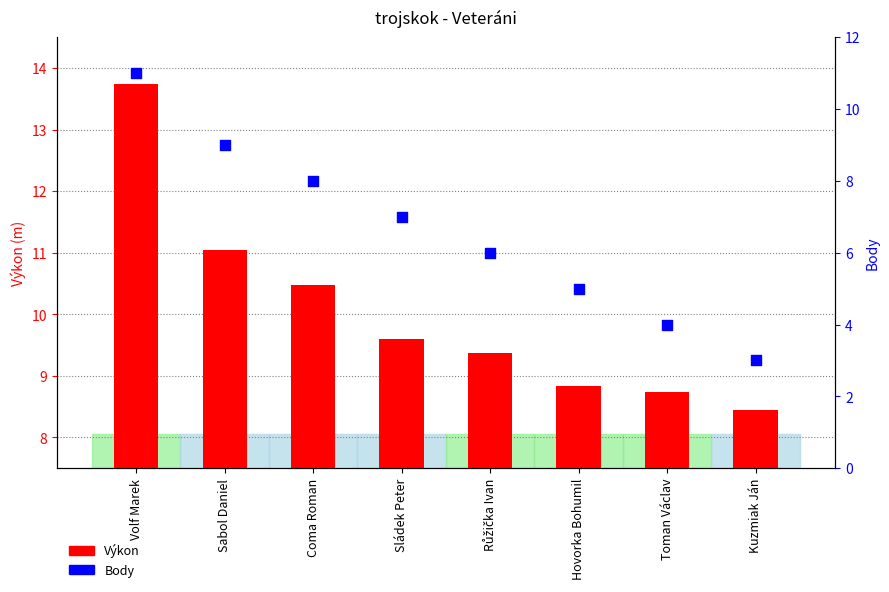

Which series reaches the minimum Y coordinate?

Body